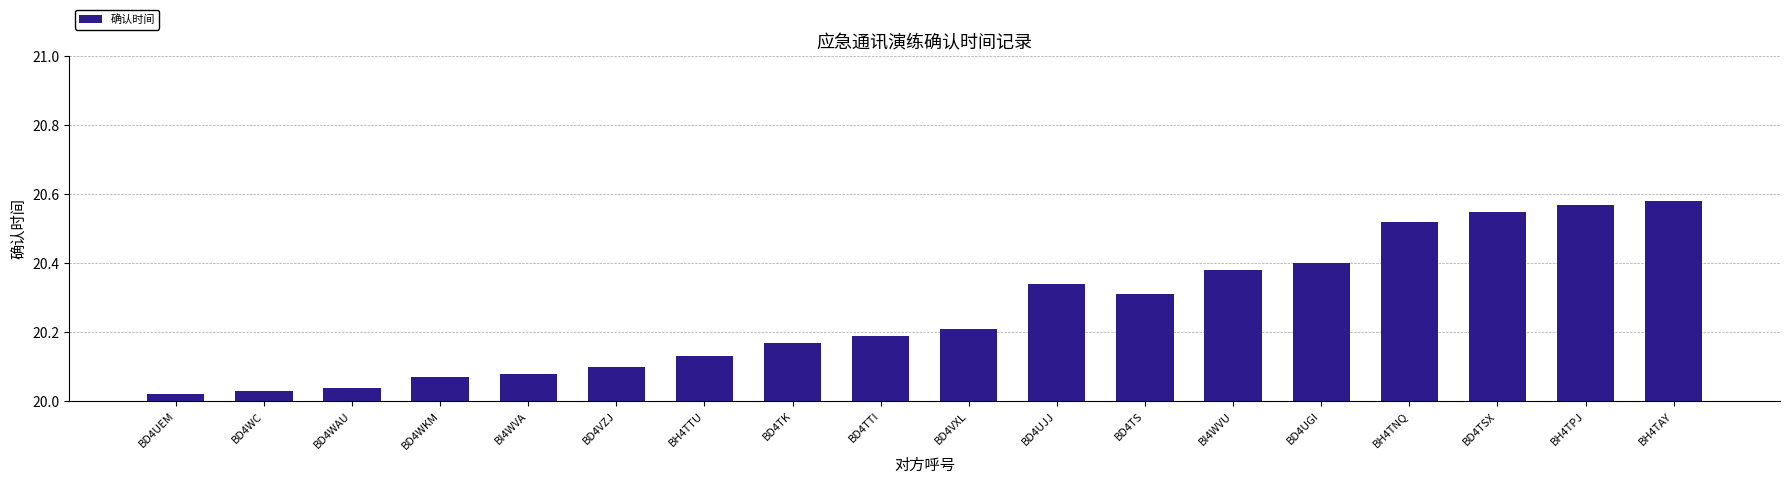

Is it true that the value at BD4VZJ is 4.7?

False